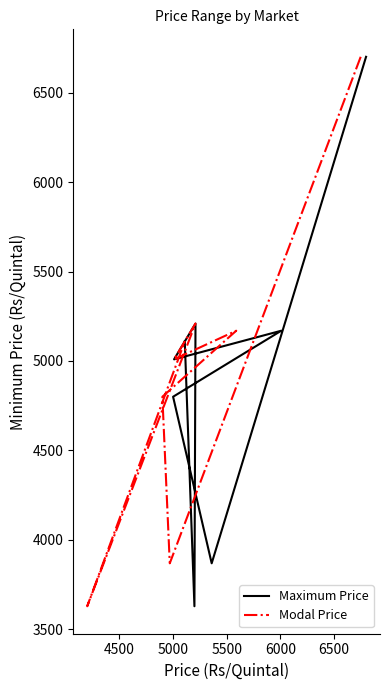

What is the minimum value for Modal Price?

3629